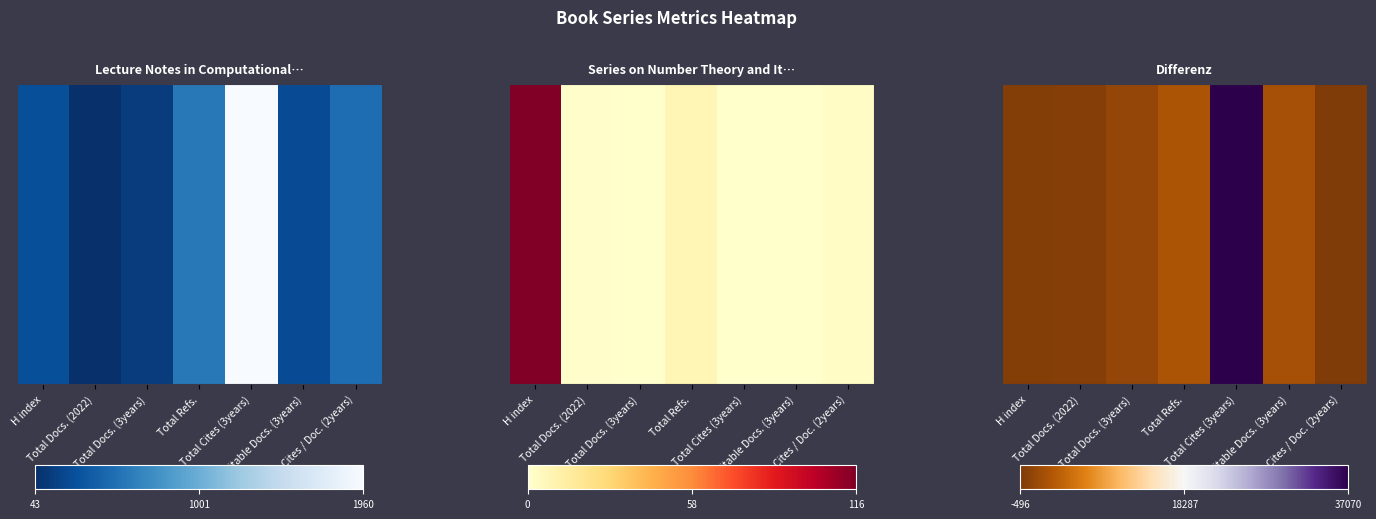

List the labels in order of value, smallest first.

Cites / Doc. (2years), H index, Total Docs. (2022), Total Docs. (3years), Citable Docs. (3years), Total Refs., Total Cites (3years)